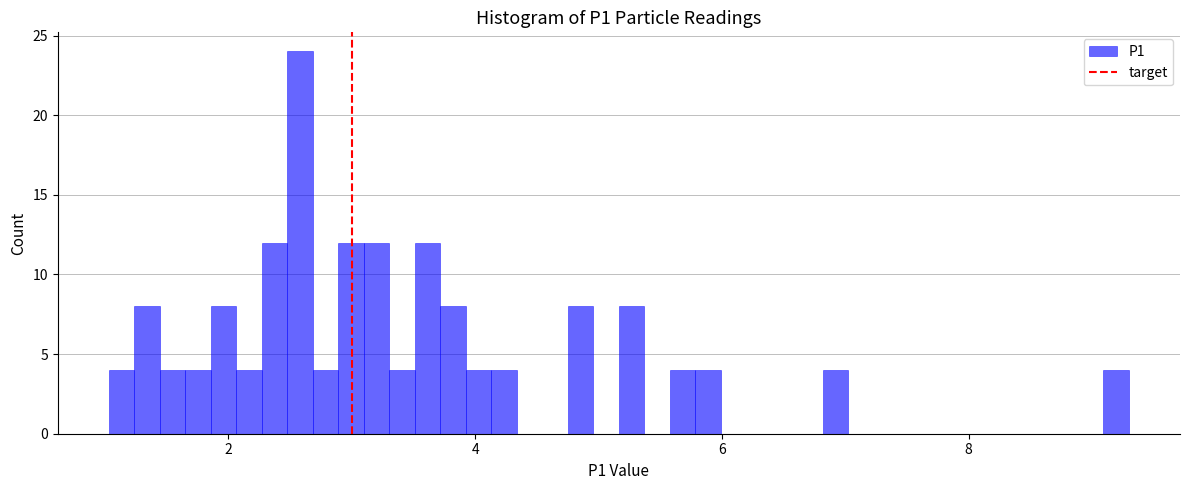

Read against the x-axis, roughly where is the centre of the tallest bar?

2.6